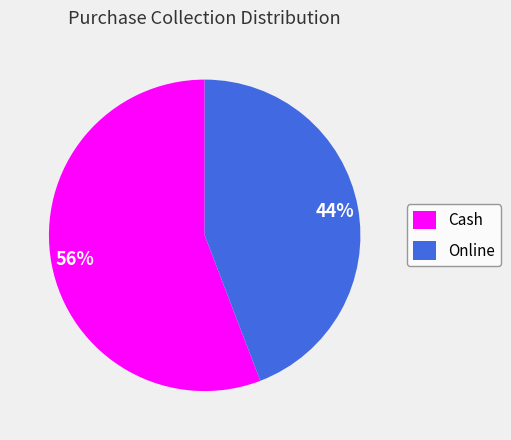

Combined, do Cash and Online account for over 50%?

Yes